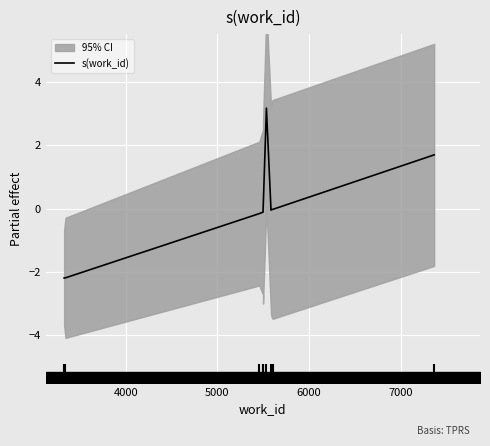

What is the label of the 4th point from the left?

6000